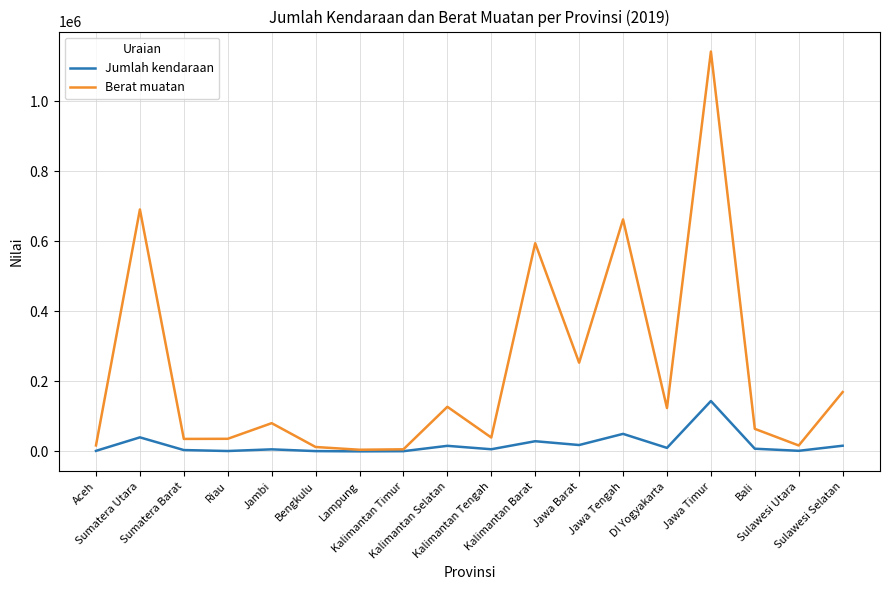

What is the sum of the Jumlah kendaraan values at Jawa Timur and Sulawesi Selatan?

160274